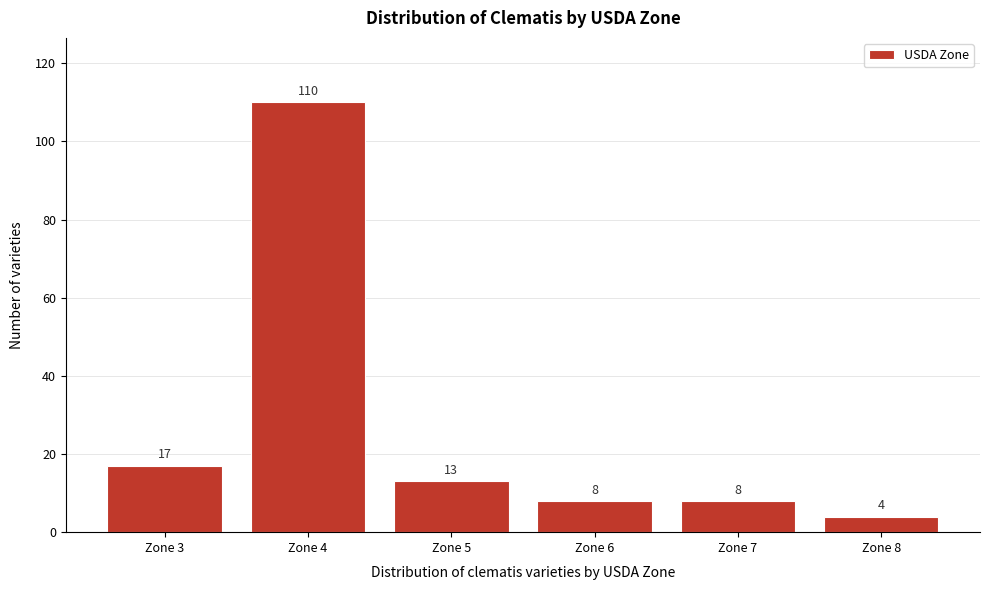

Reading right to left, what are all the values shown in this chart?

4	8	8	13	110	17